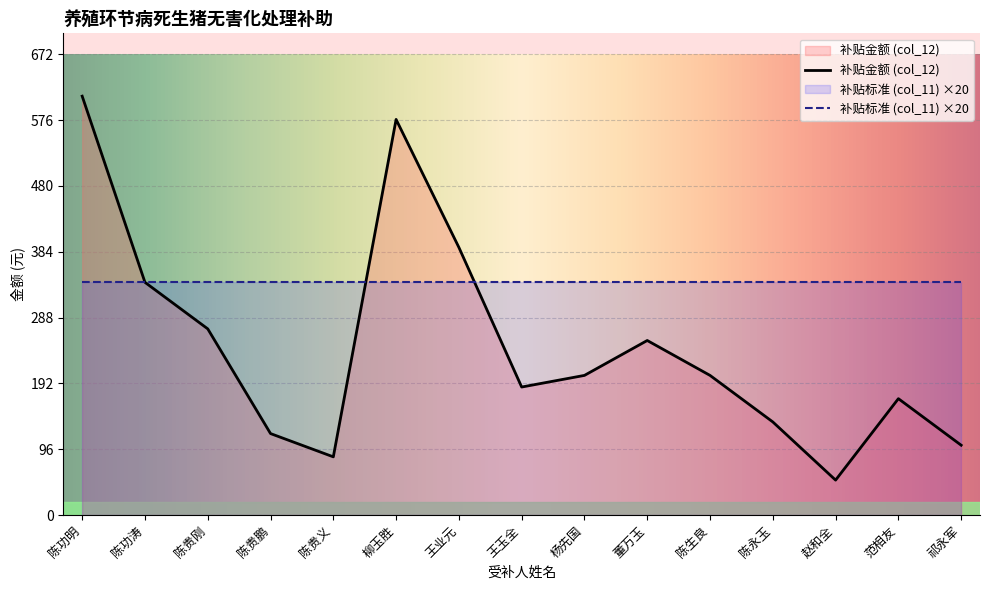

How many data points are less than 203?

7